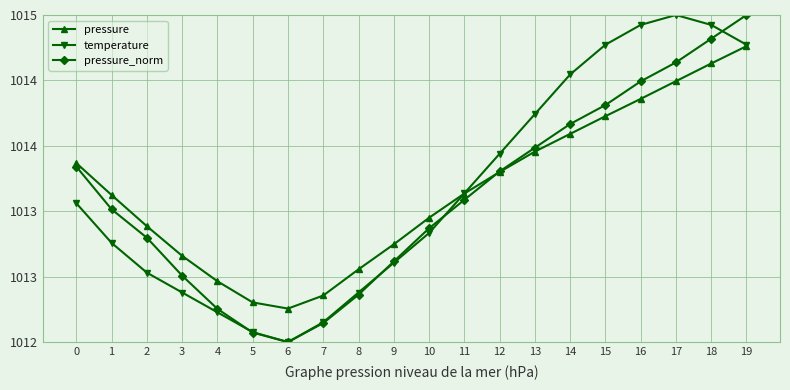

What is the difference between the maximum and second lowest values in the pressure_norm series?

82.5